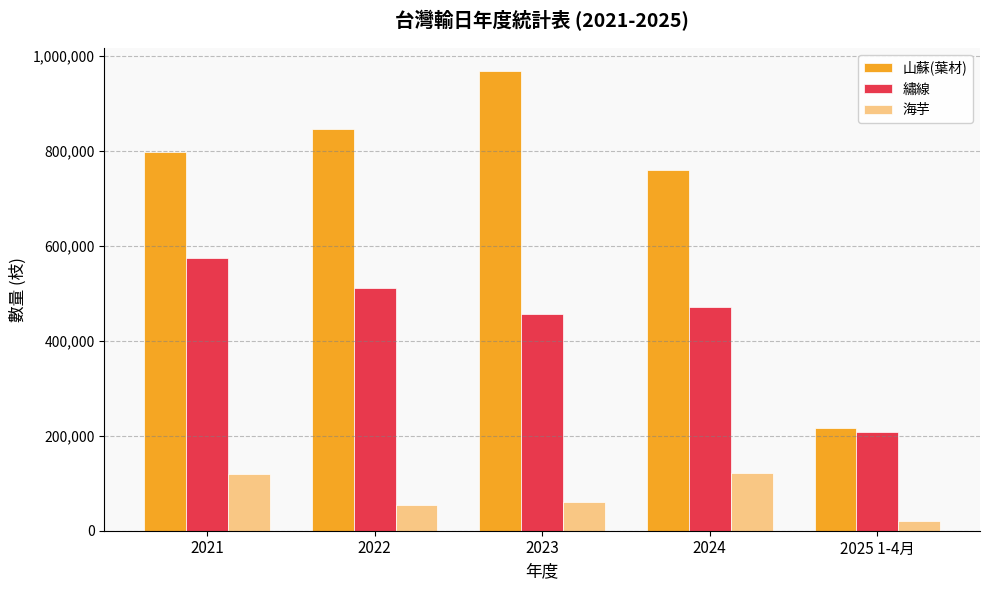

Rank the series by their average value, from lowest to highest.

海芋, 繡線, 山蘇(葉材)